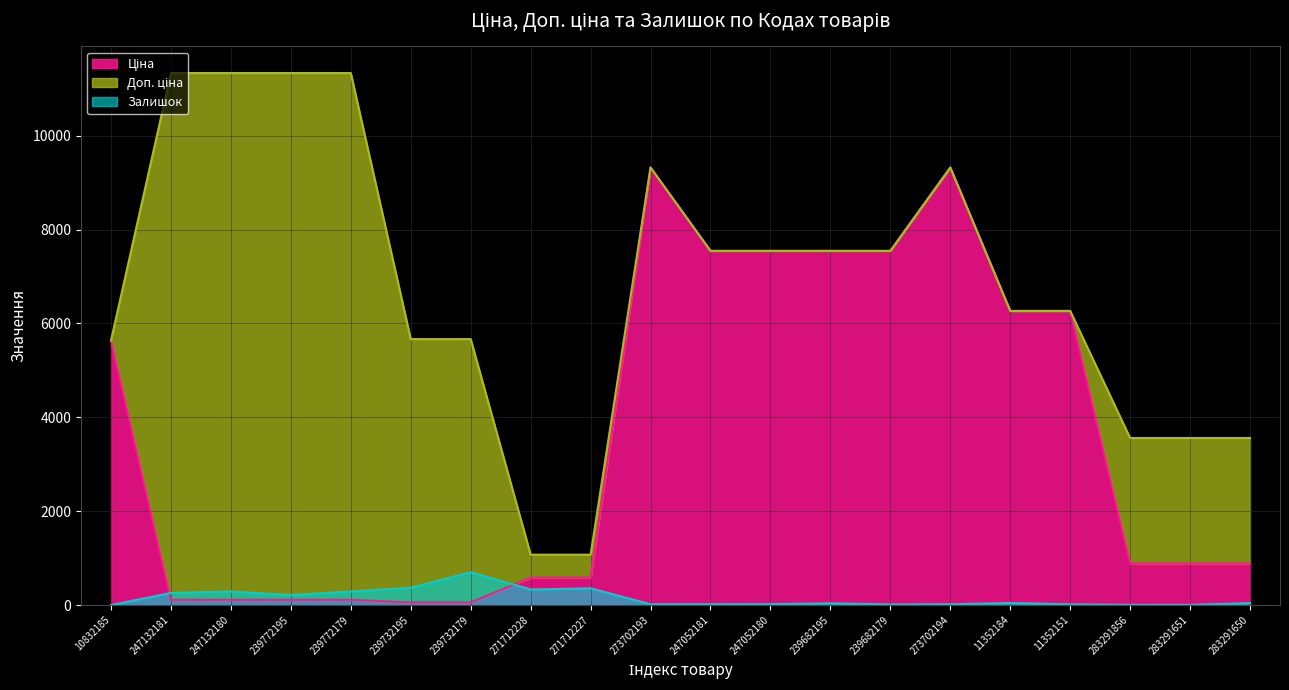

Reading right to left, transcribe all the data shown in this chart.

Ціна: 283291650=889.9	283291651=889.9	283291856=889.9	11352151=6266.7	11352184=6266.7	273702194=9321.4	239682179=7545.9	239682195=7545.9	247052180=7545.9	247052181=7545.9	273702193=9321.4	271712227=586.0	271712228=586.0	239732179=56.7	239732195=56.7	239772179=113.3	239772195=113.3	247132180=113.3	247132181=113.3	10832185=5636.0
Доп. ціна: 283291650=3559.7	283291651=3559.7	283291856=3559.7	11352151=6266.7	11352184=6266.7	273702194=9321.4	239682179=7545.9	239682195=7545.9	247052180=7545.9	247052181=7545.9	273702193=9321.4	271712227=1074.5	271712228=1074.5	239732179=5667.0	239732195=5667.0	239772179=11334.0	239772195=11334.0	247132180=11334.0	247132181=11334.0	10832185=5636.0
Залишок: 283291650=43.0	283291651=6.0	283291856=7.0	11352151=17.0	11352184=46.0	273702194=18.0	239682179=15.0	239682195=38.0	247052180=21.0	247052181=20.0	273702193=19.0	271712227=359.0	271712228=333.0	239732179=702.0	239732195=370.0	239772179=290.0	239772195=215.0	247132180=290.0	247132181=260.0	10832185=2.0